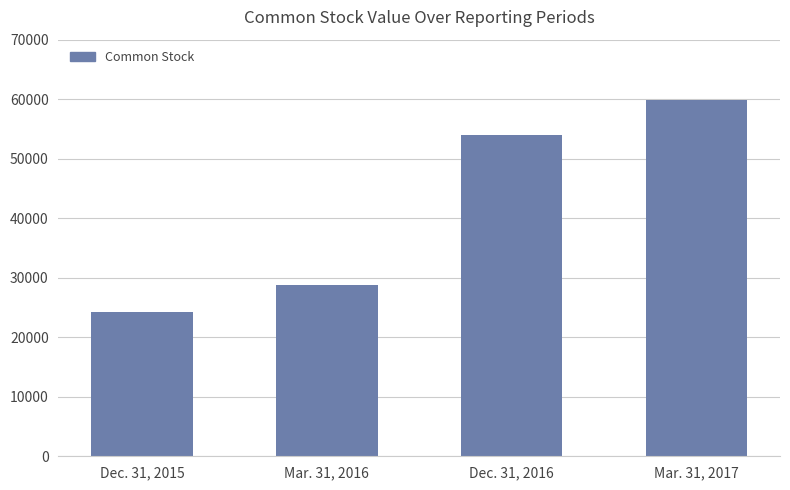

What position from the left is Dec. 31, 2015?

1